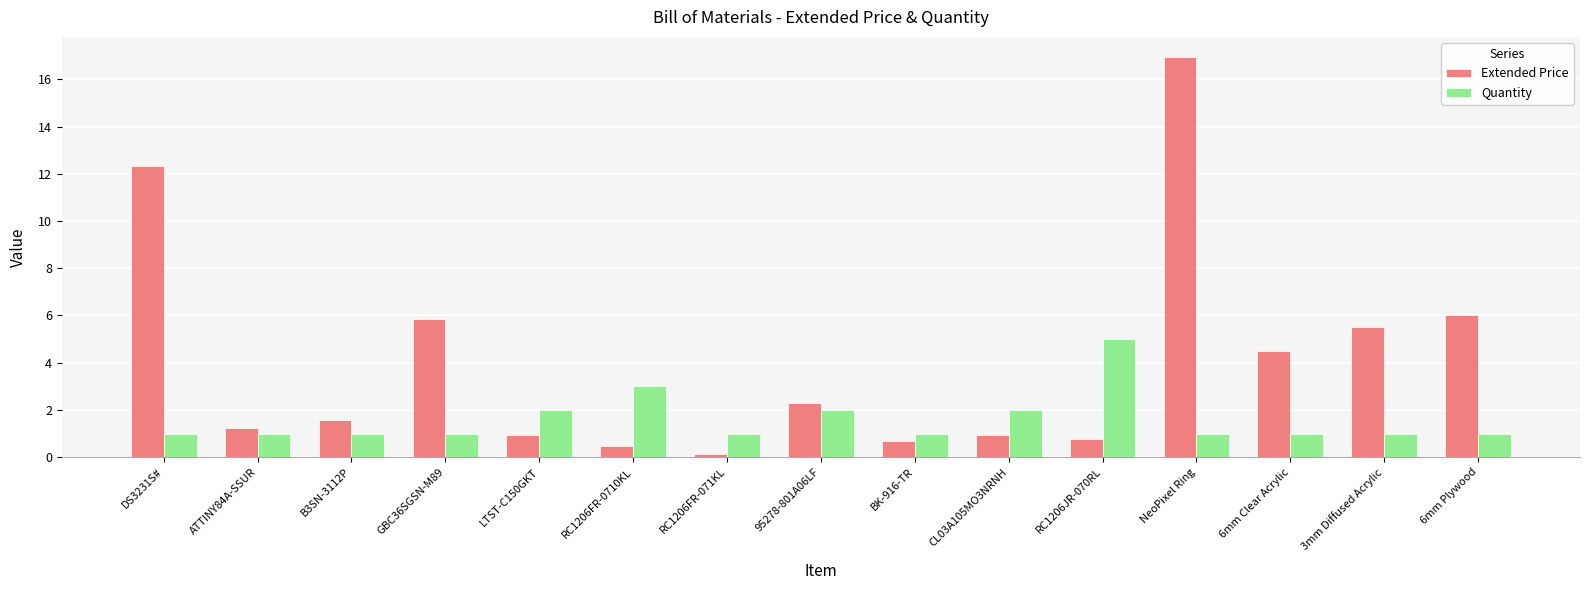

What is the sum of all Extended Price values?

60.2